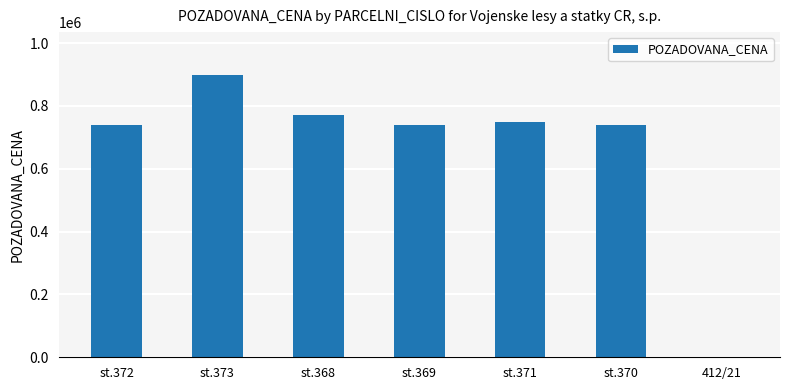

The value at st.373 is 900000. True or false?

True